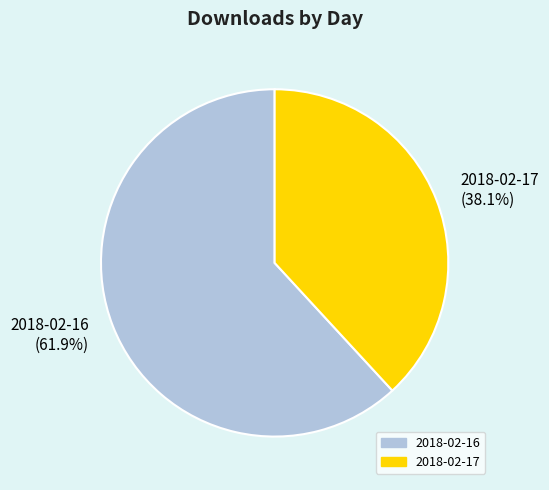

Is there any slice that represents more than half of the pie?

Yes